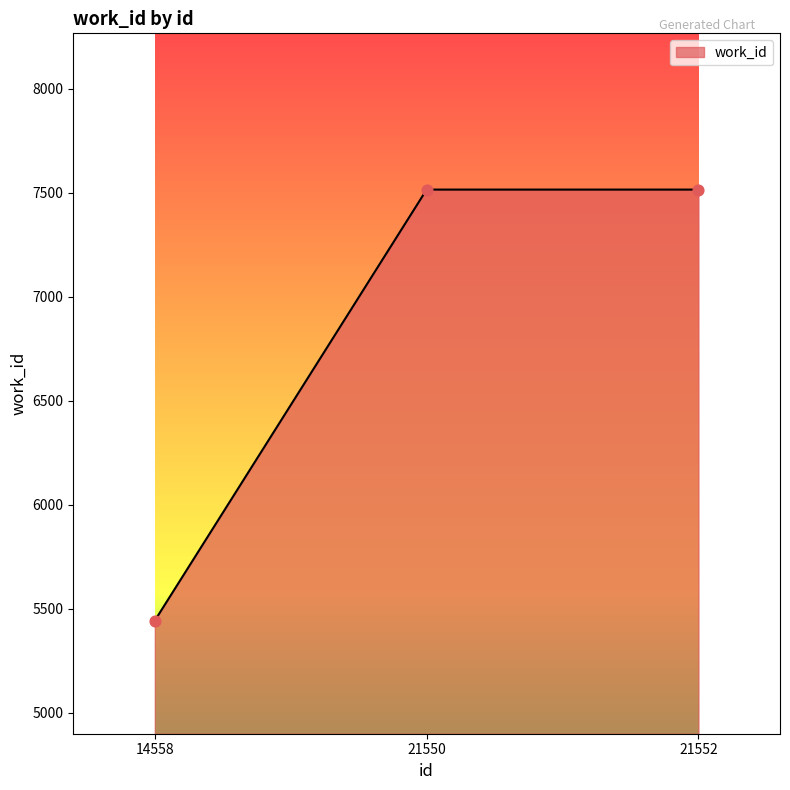

Between 14558 and 21552, which is larger?

21552